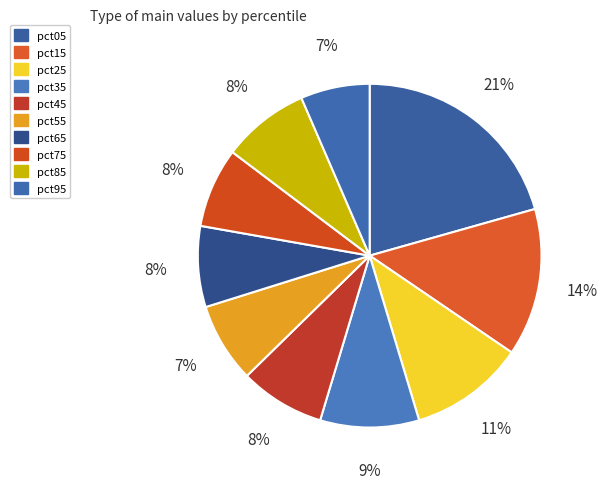

Which has a higher value, pct95 or pct75?

pct75